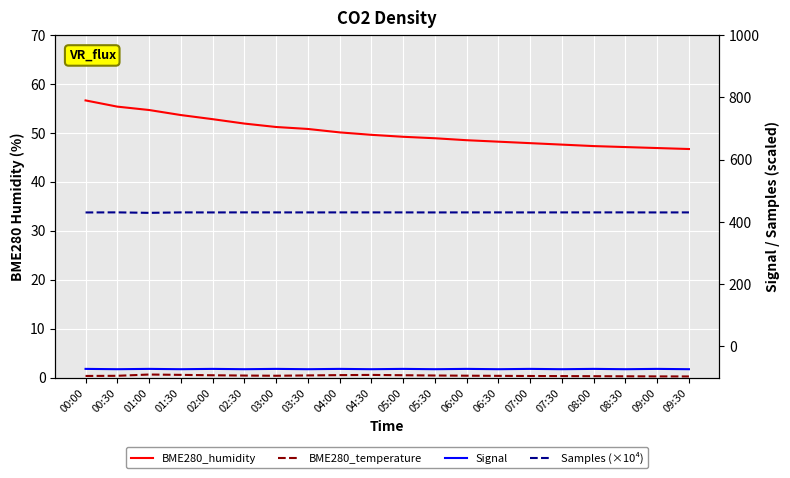

Where is the first local minimum for BME280_temperature?

03:00